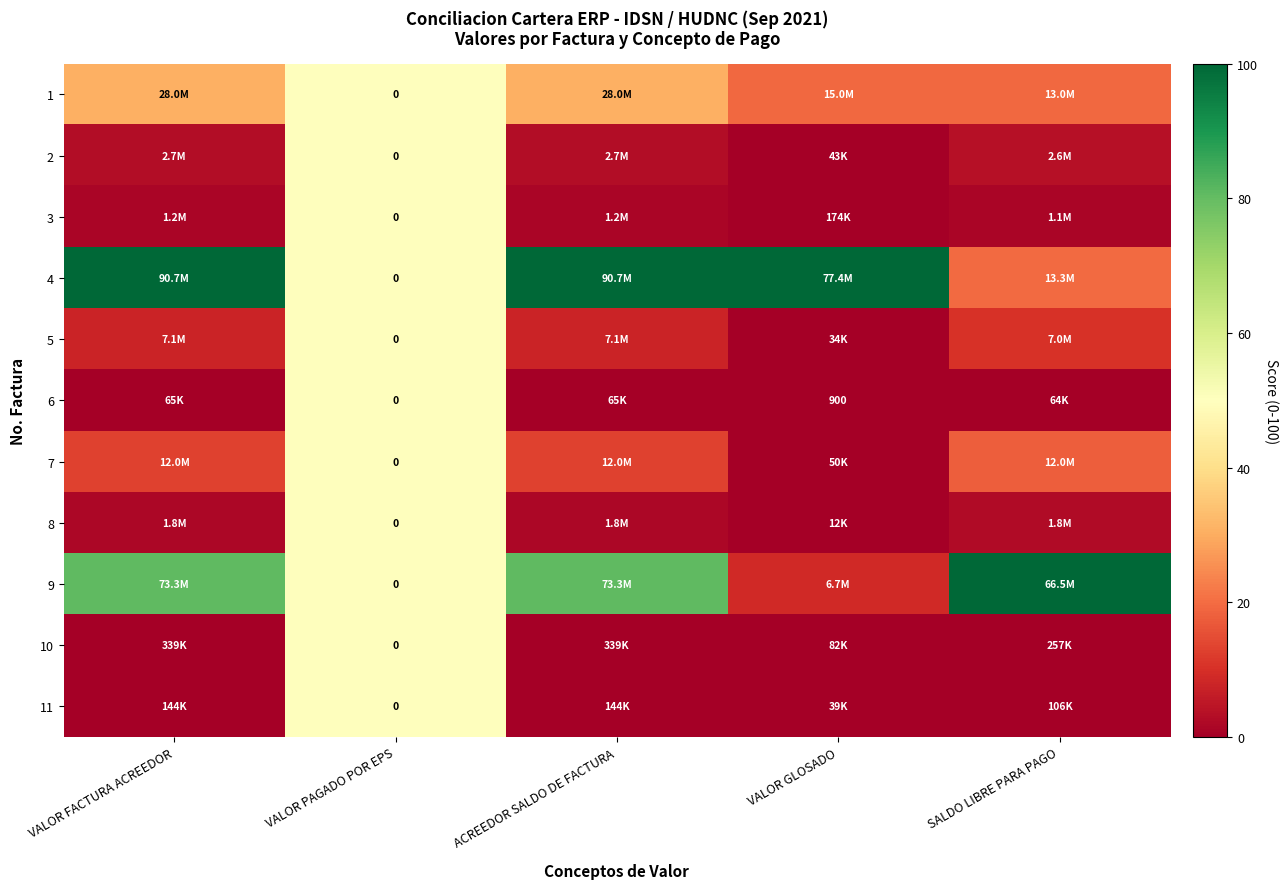

What is the highest value of the 8 series?

50.0